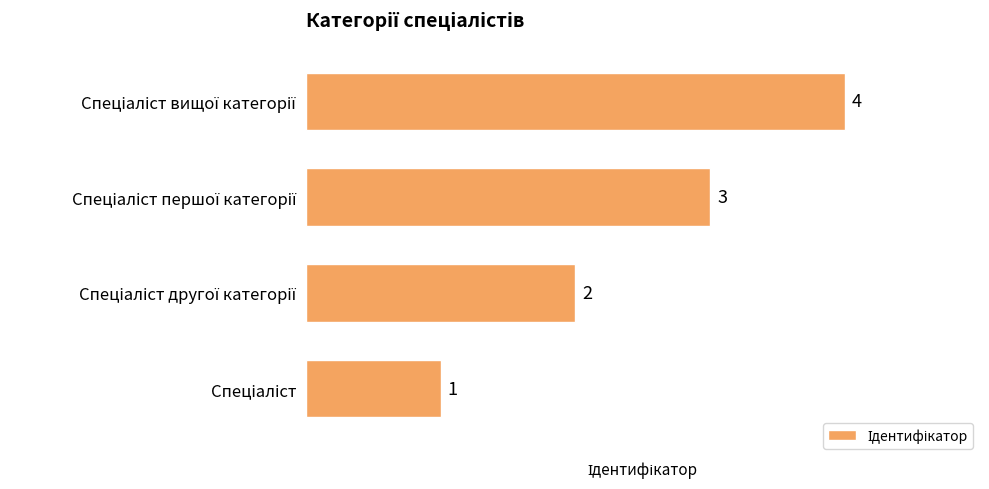

What is the sum of all values?

10